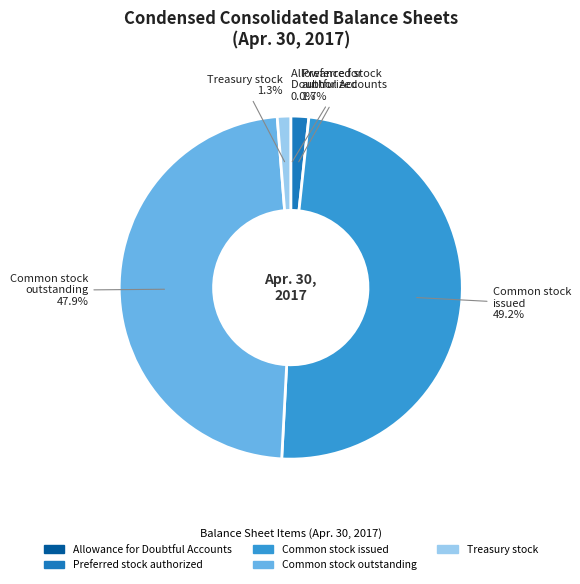

Which category has the biggest portion of the pie?

Common stock issued